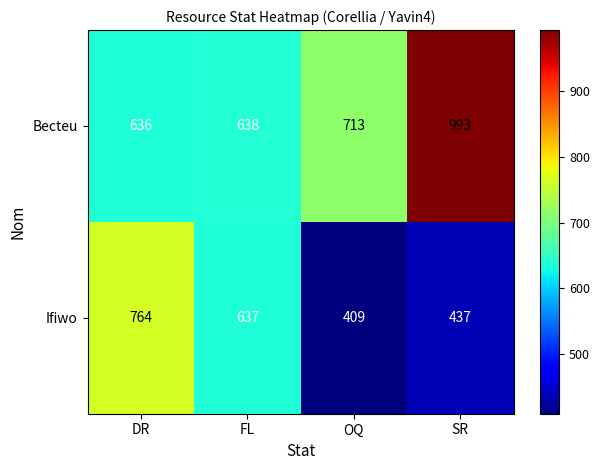

Reading left to right, extract all data points from this chart.

Becteu: DR=636	FL=638	OQ=713	SR=993
Ifiwo: DR=764	FL=637	OQ=409	SR=437